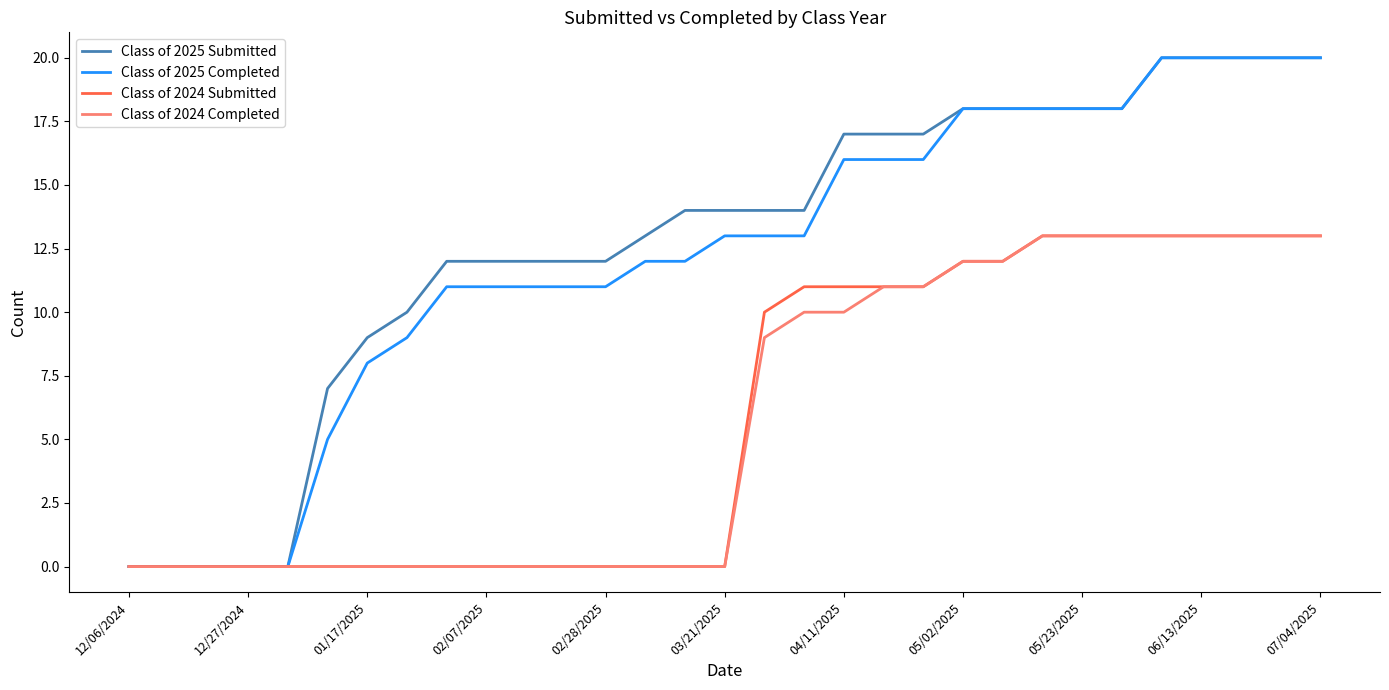

What is the maximum value shown in the chart?

20